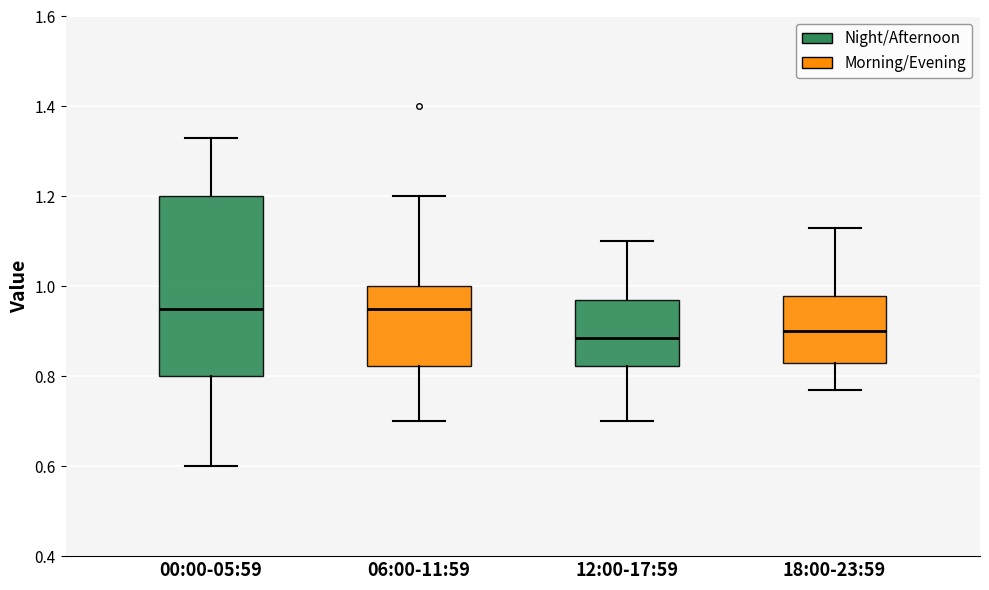

Reading left to right, read every box against the y-axis: the position of its median line, the range the box covers, and the ends of its whiskers. The values are not printed on the chart, so give them approximately, as read against the axis.

00:00-05:59: median 0.96, box 0.80 to 1.20, whiskers 0.60 to 1.34
06:00-11:59: median 0.96, box 0.82 to 1.00, whiskers 0.70 to 1.20
12:00-17:59: median 0.88, box 0.82 to 0.98, whiskers 0.70 to 1.10
18:00-23:59: median 0.90, box 0.84 to 0.98, whiskers 0.78 to 1.14